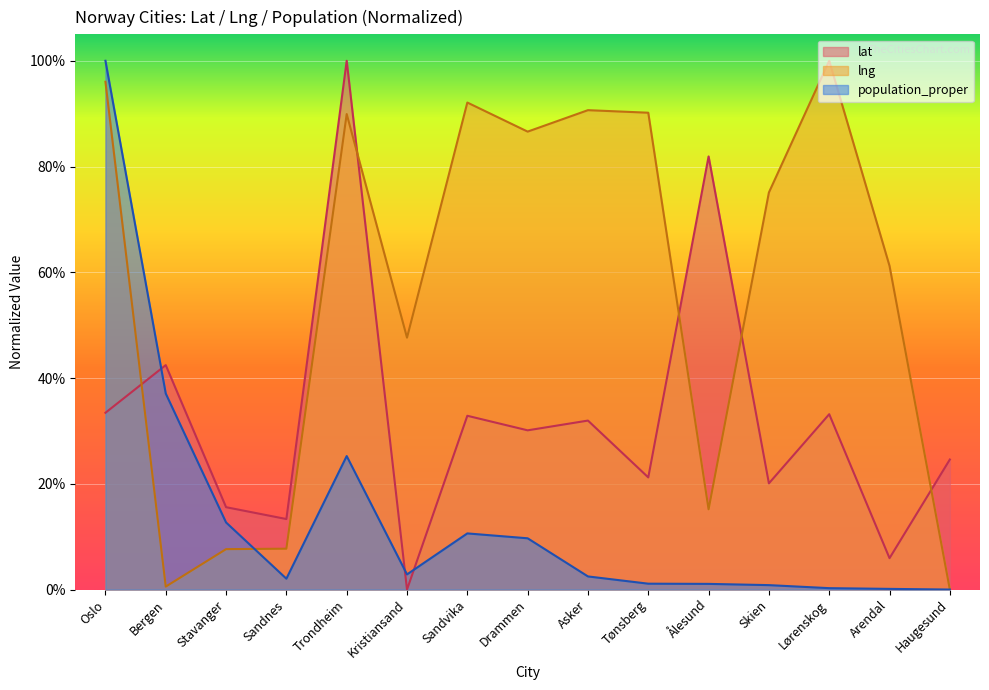

Reading right to left, extract all data points from this chart.

lat: Haugesund=0.2	Arendal=0.1	Lørenskog=0.3	Skien=0.2	Ålesund=0.8	Tønsberg=0.2	Asker=0.3	Drammen=0.3	Sandvika=0.3	Kristiansand=0.0	Trondheim=1.0	Sandnes=0.1	Stavanger=0.2	Bergen=0.4	Oslo=0.3
lng: Haugesund=0.0	Arendal=0.6	Lørenskog=1.0	Skien=0.8	Ålesund=0.2	Tønsberg=0.9	Asker=0.9	Drammen=0.9	Sandvika=0.9	Kristiansand=0.5	Trondheim=0.9	Sandnes=0.1	Stavanger=0.1	Bergen=0.0	Oslo=1.0
population_proper: Haugesund=0.0	Arendal=0.0	Lørenskog=0.0	Skien=0.0	Ålesund=0.0	Tønsberg=0.0	Asker=0.0	Drammen=0.1	Sandvika=0.1	Kristiansand=0.0	Trondheim=0.3	Sandnes=0.0	Stavanger=0.1	Bergen=0.4	Oslo=1.0